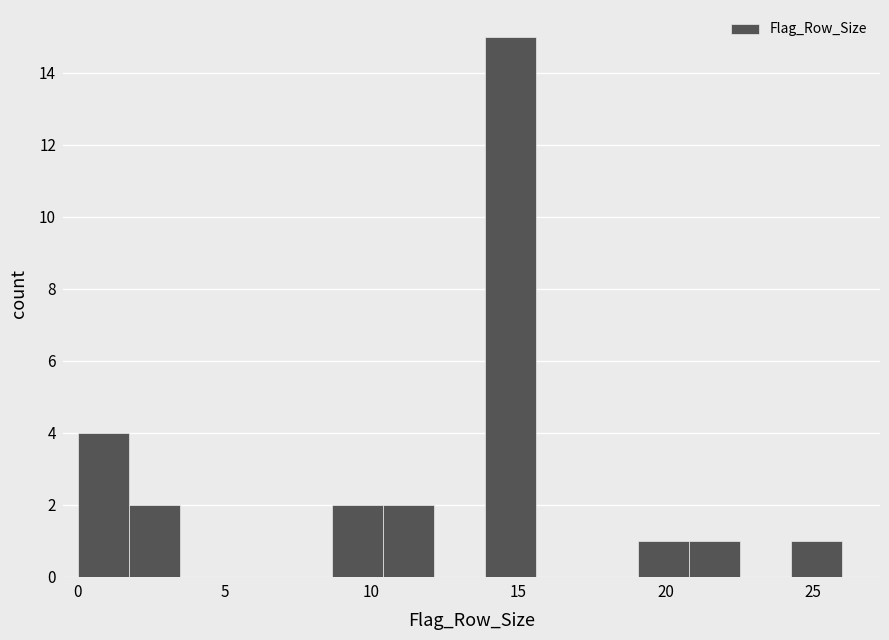

Read against the x-axis, roughly where is the centre of the tallest bar?

14.5